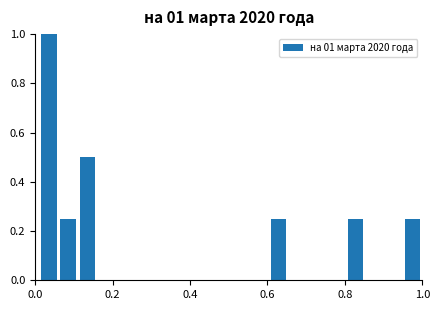

Around what value on the x-axis is the tallest bar? Give the approximate position of its centre, as read against the axis.

0.04